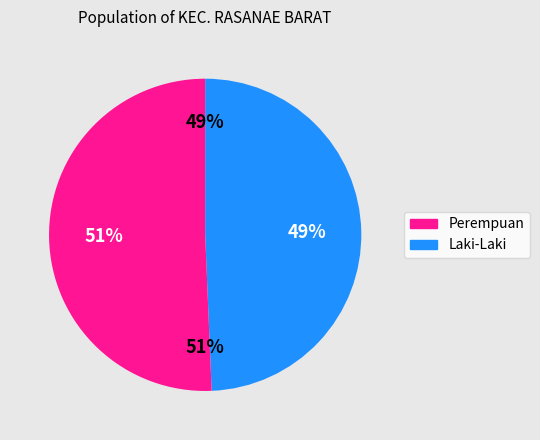

What percentage is the Perempuan slice, to the nearest percent?

51%